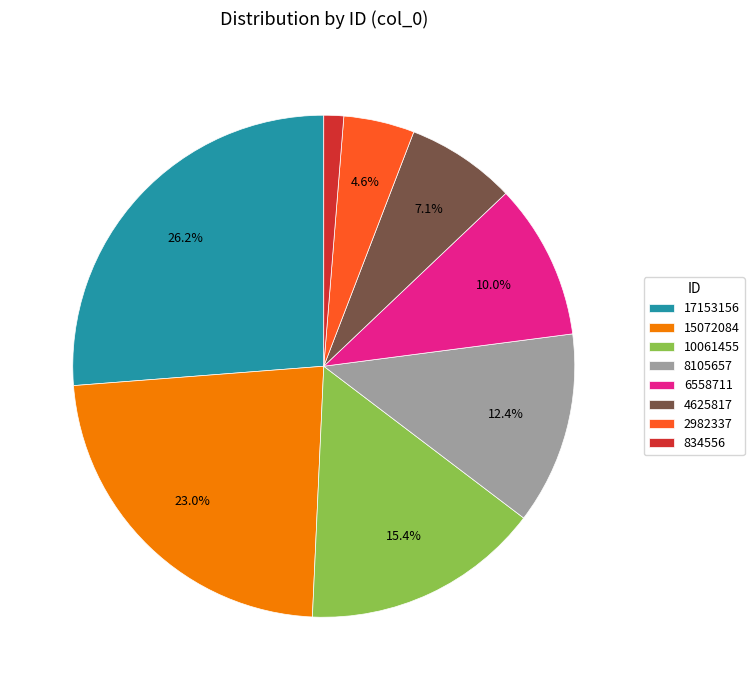

To the nearest percent, what portion does 4625817 represent?

7%